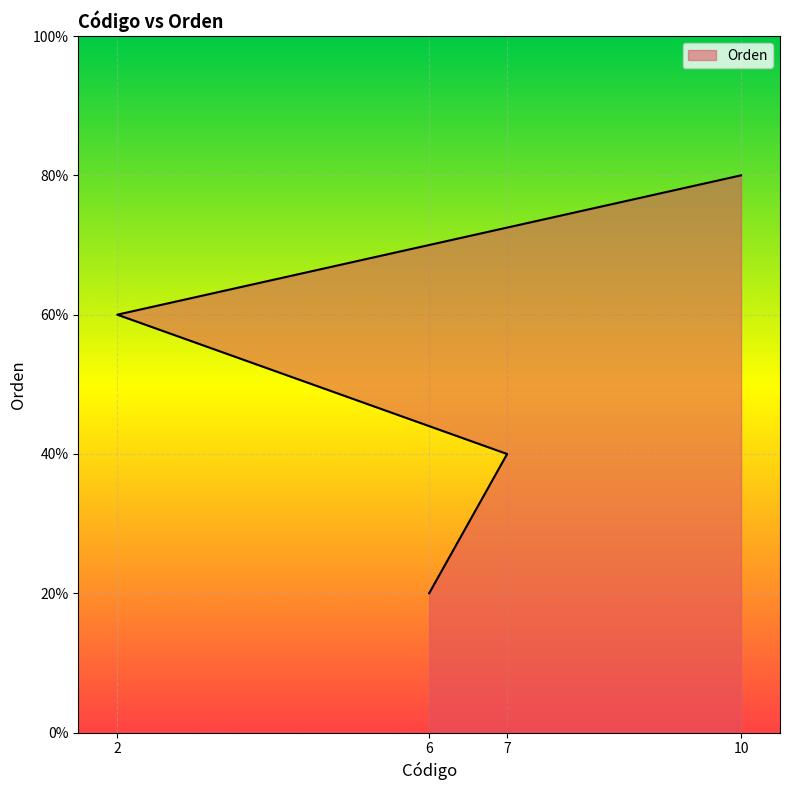

Which label corresponds to the smallest value in the chart?

6